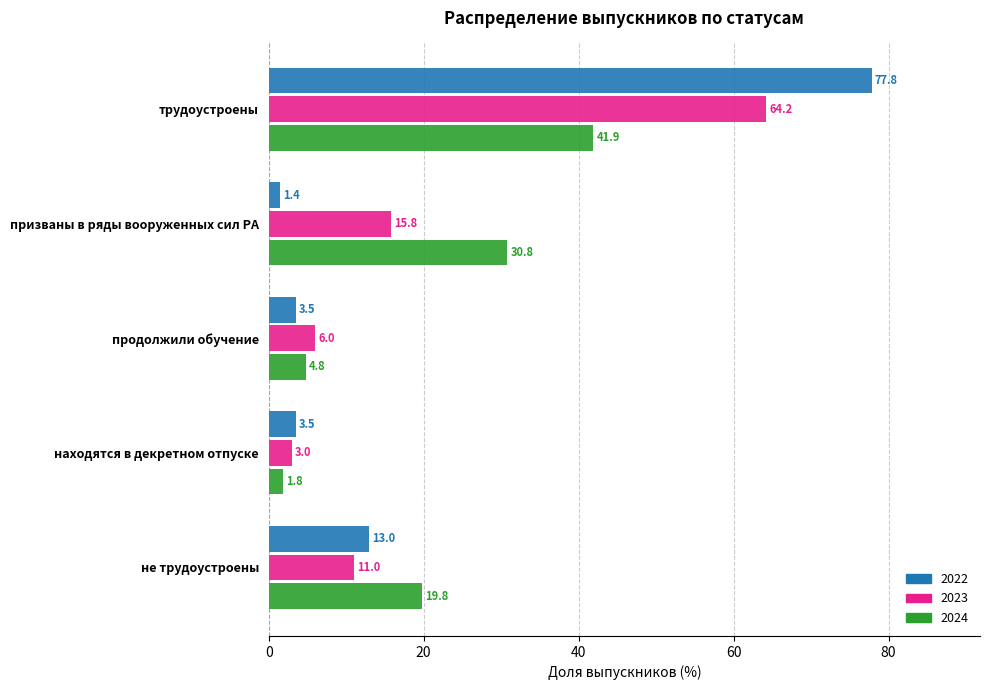

Read the 2023 value at продолжили обучение.

6.0